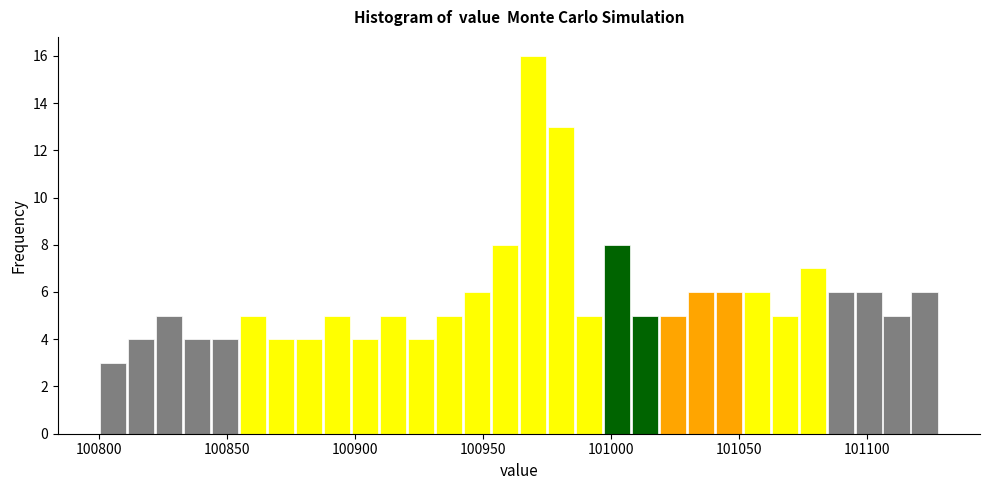

Around what value on the x-axis is the tallest bar? Give the approximate position of its centre, as read against the axis.

100970